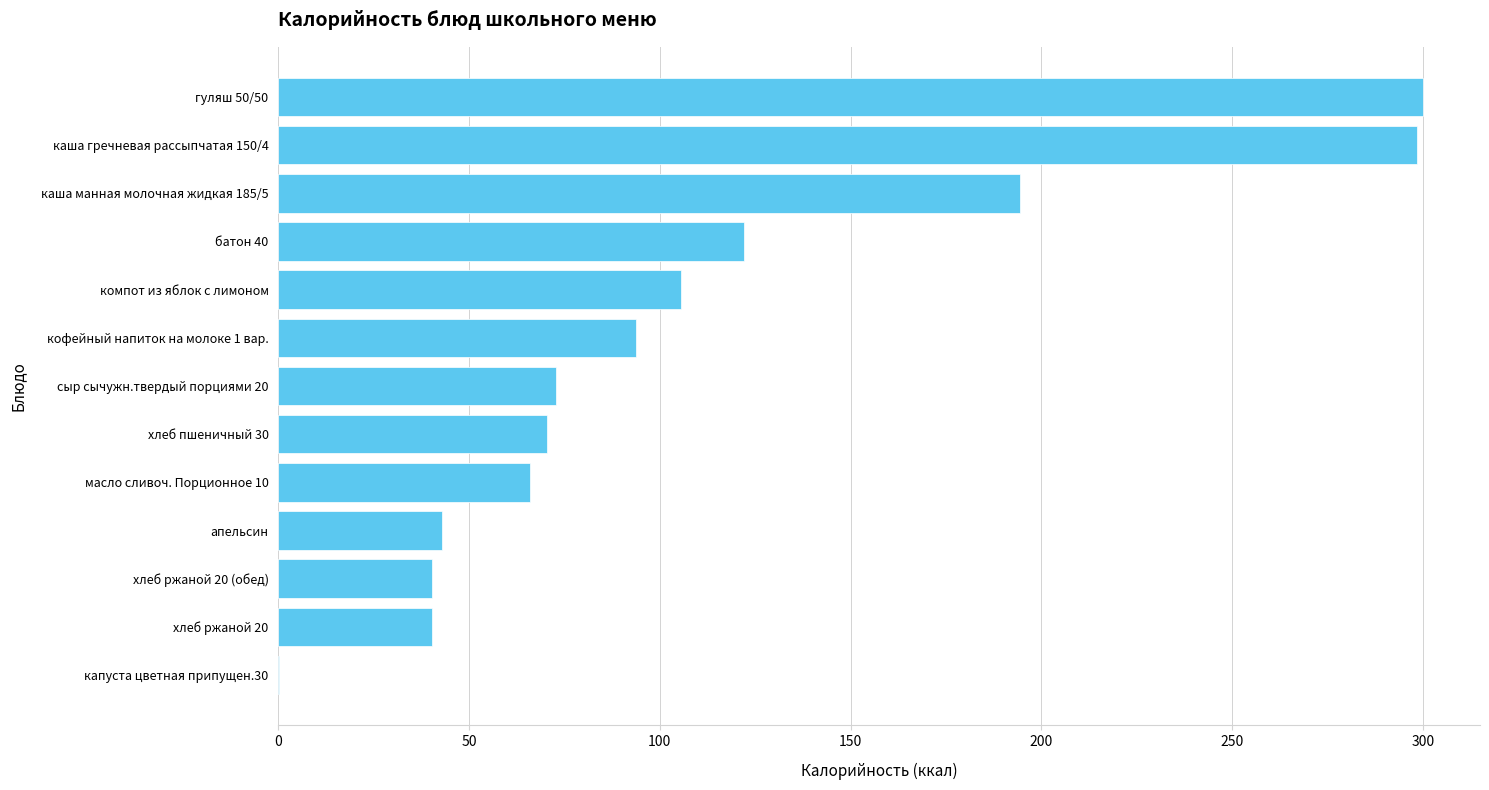

Which has a higher value, компот из яблок с лимоном or гуляш 50/50?

гуляш 50/50